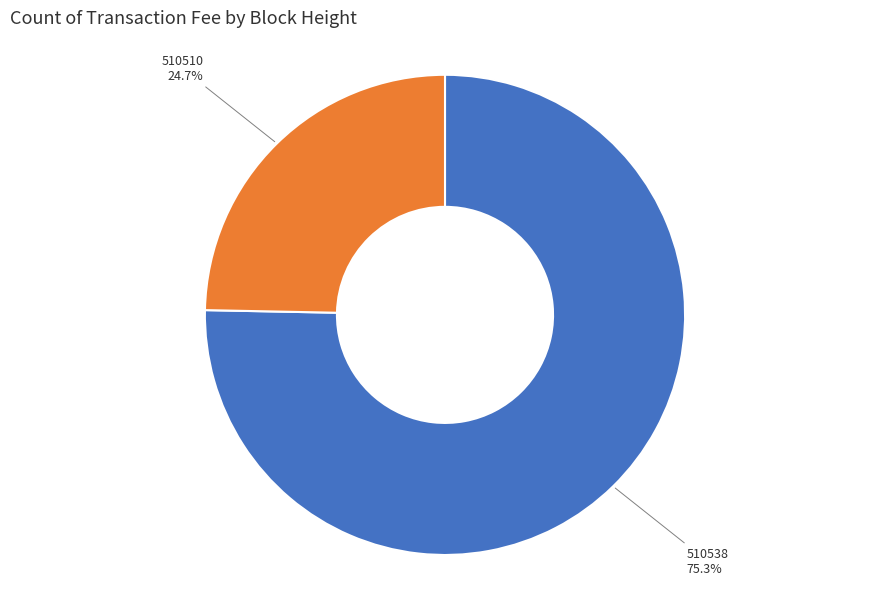

How many segments does this pie chart have?

2